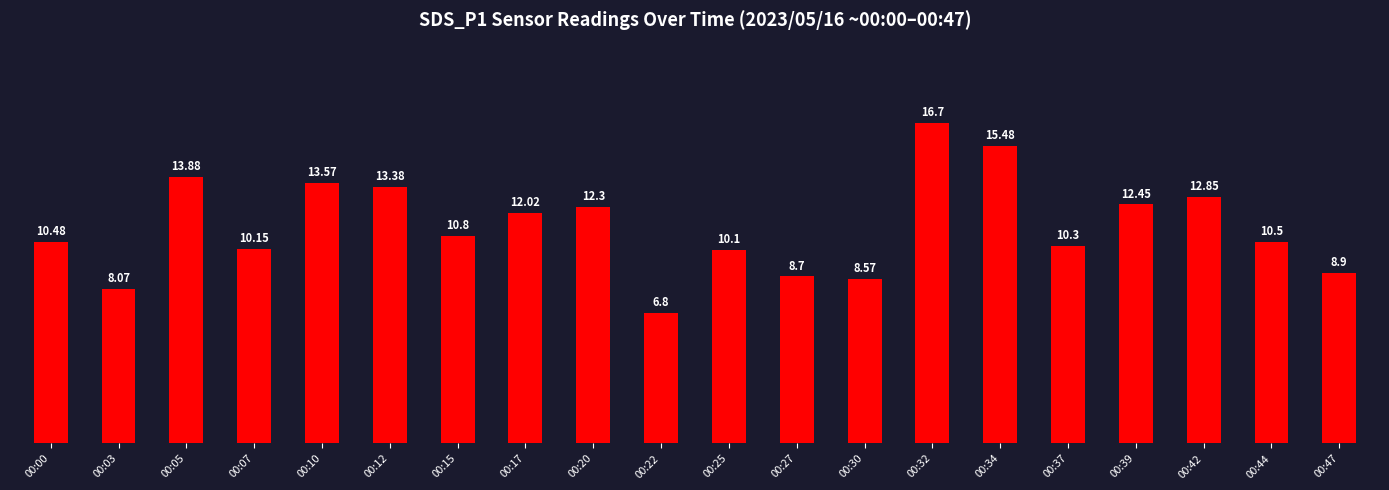

What is the change in value from 00:30 to 00:34?

+6.9